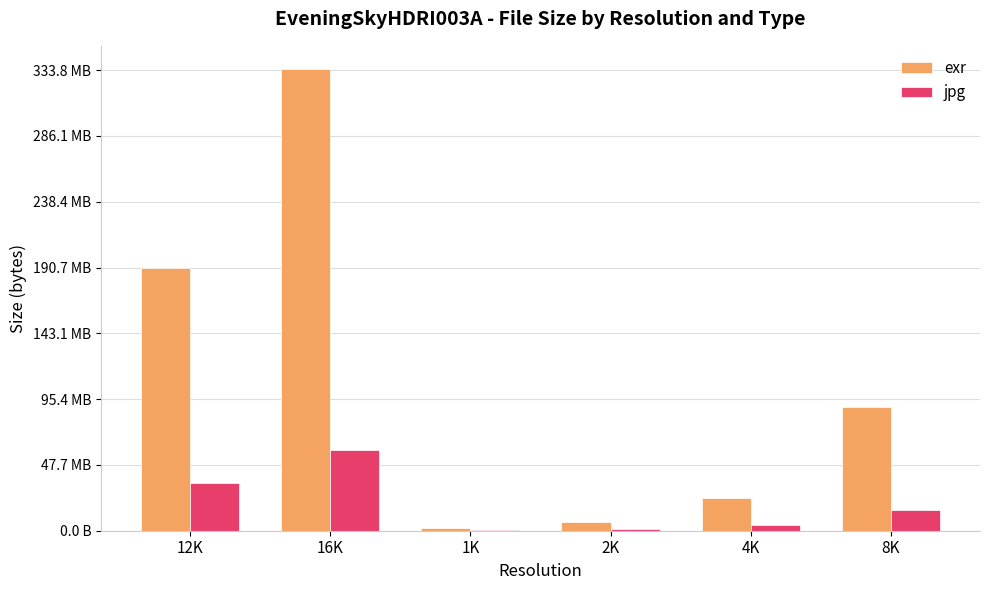

Reading left to right, extract all data points from this chart.

exr: 12K=199900592	16K=350894256	1K=1699681	2K=6439094	4K=24650387	8K=93861068
jpg: 12K=36015274	16K=61112315	1K=261956	2K=1017779	4K=4050250	8K=16099777